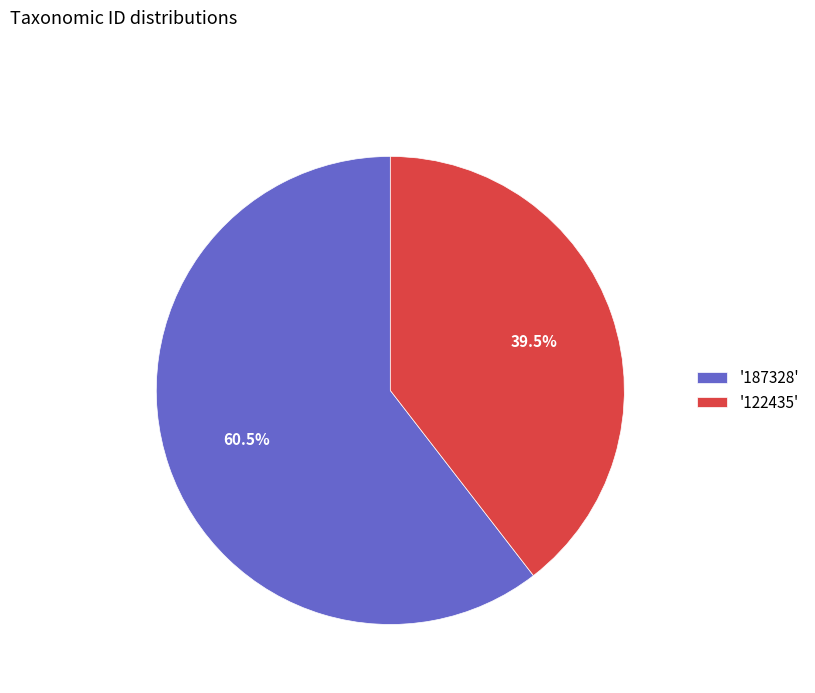

Rank the categories by value from lowest to highest.

'122435', '187328'